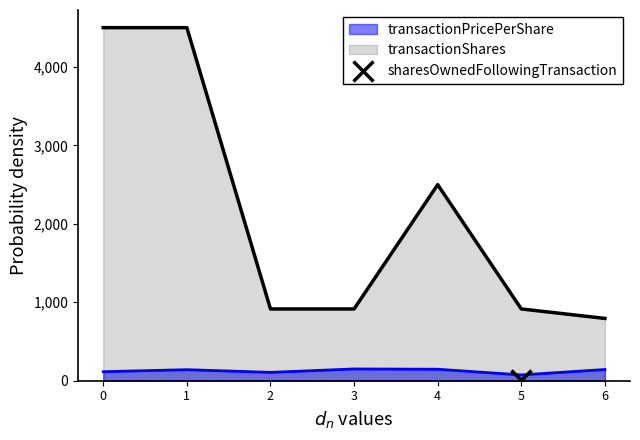

What is the average value of the transactionPricePerShare series?

125.1